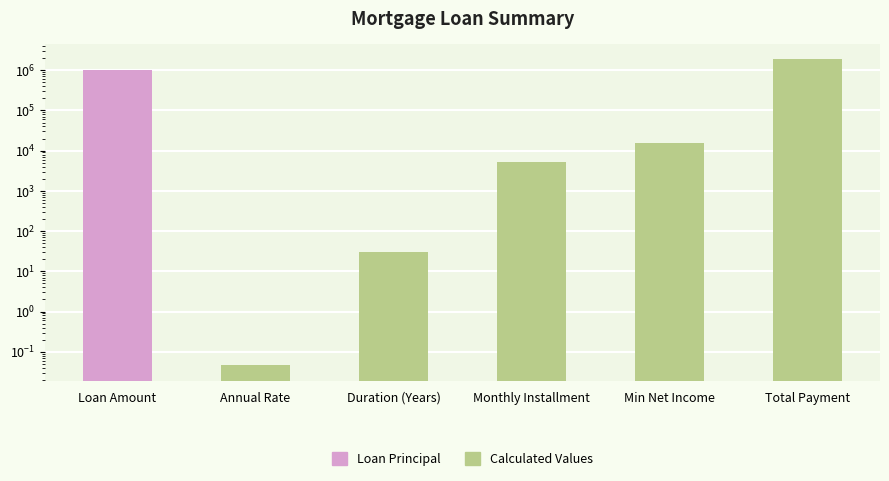

Which has a higher value, Total Payment or Duration (Years)?

Total Payment